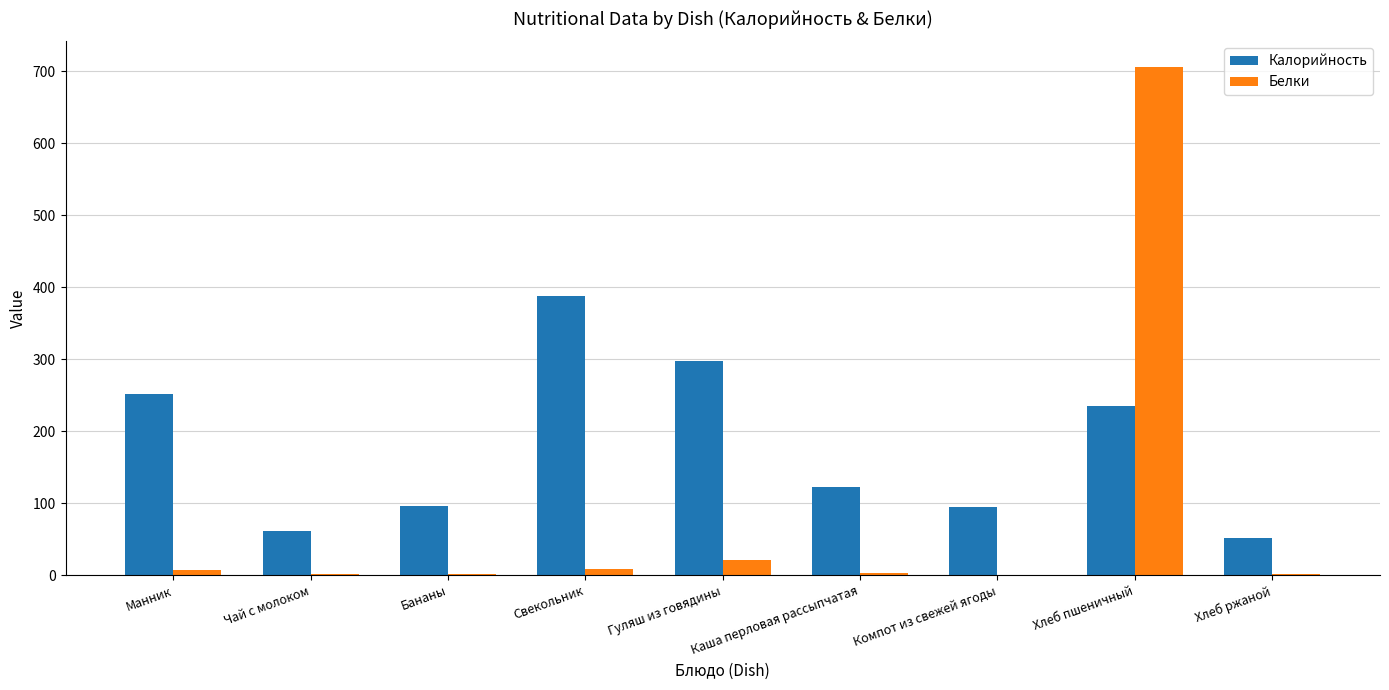

Which category has the highest value in the Калорийность series?

Свекольник